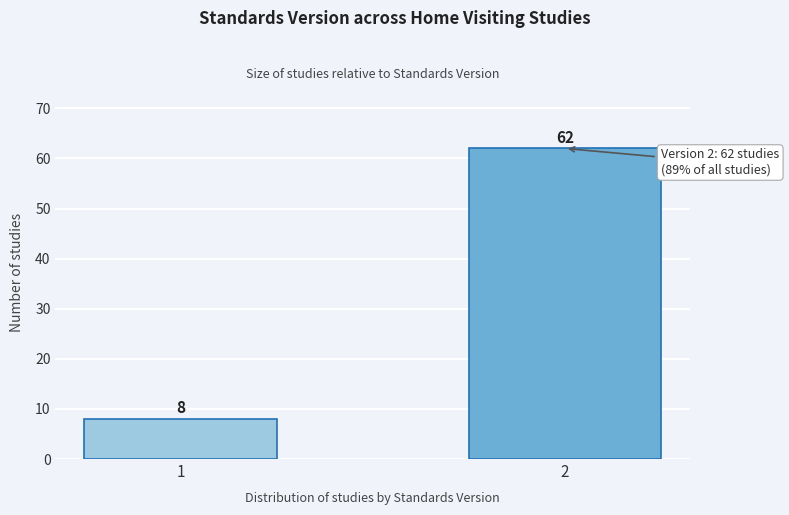

Reading left to right, what are all the values shown in this chart?

8	62